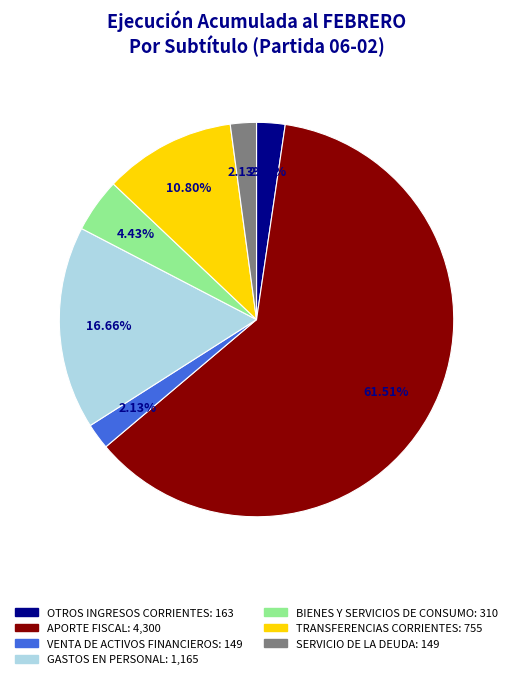

Does any single category account for the majority?

Yes